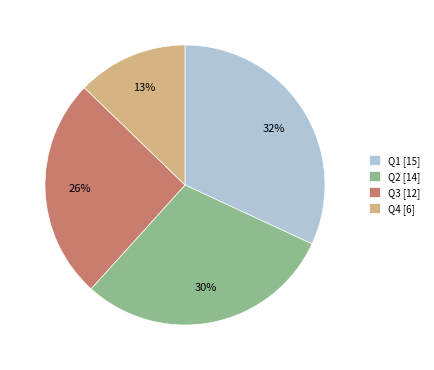

Combined, do Q2 [14] and Q1 [15] account for over 50%?

Yes